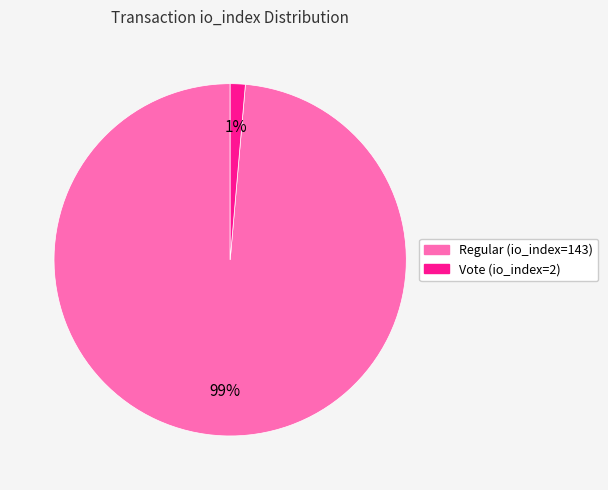

To the nearest percent, what portion does Regular (io_index=143) represent?

99%